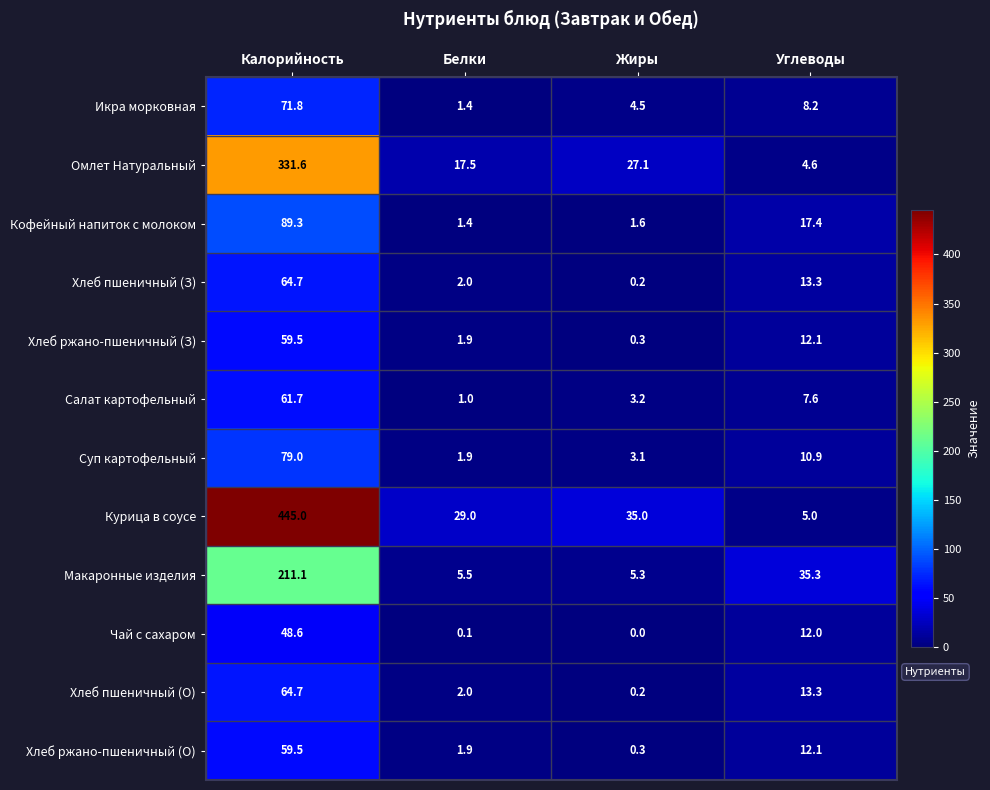

What is the total value across all series at Углеводы?

151.8